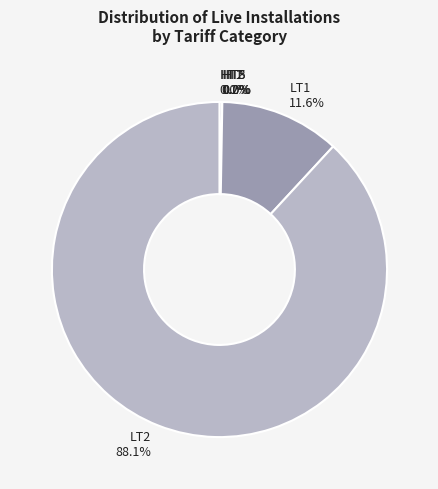

Is LT2 the majority of the pie?

Yes